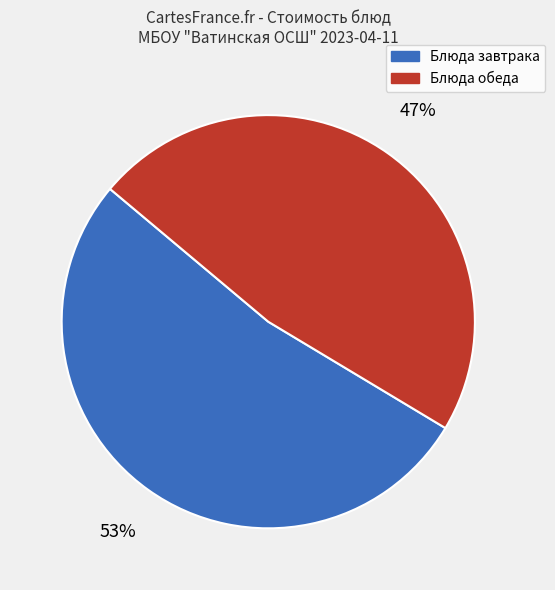

To the nearest percent, what is the average slice percentage?

50%